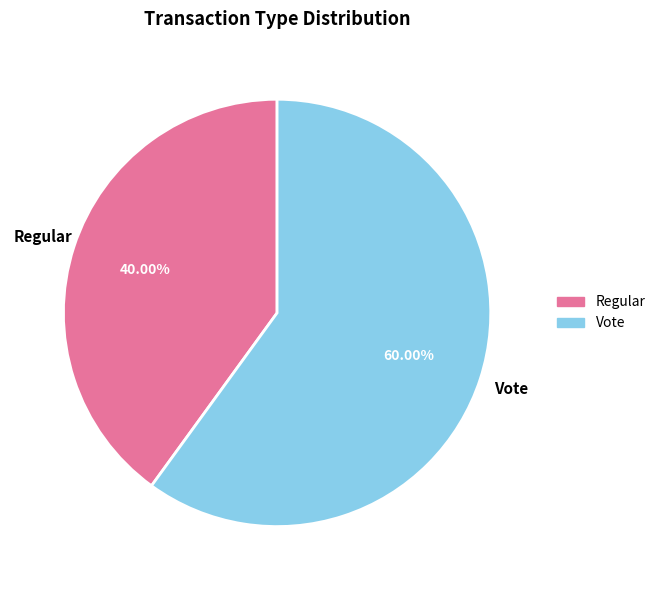

What is the largest slice in the pie chart?

Vote